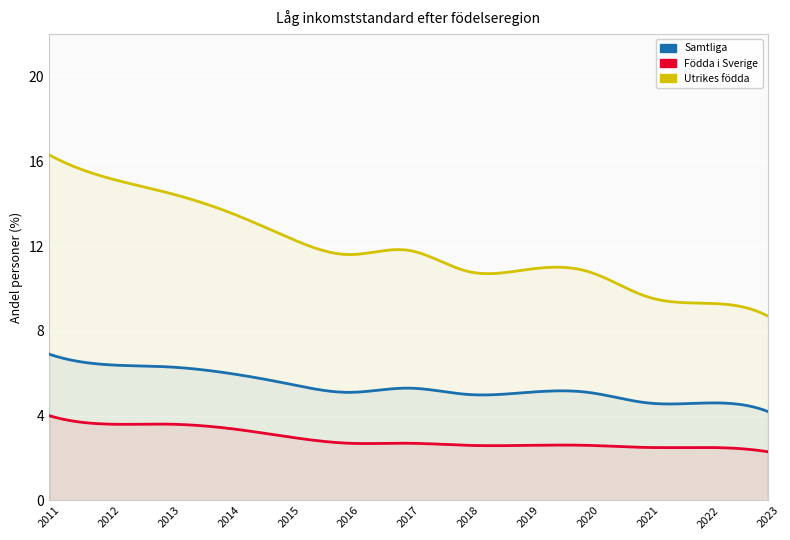

What is the total value across all series at 2015?

20.9